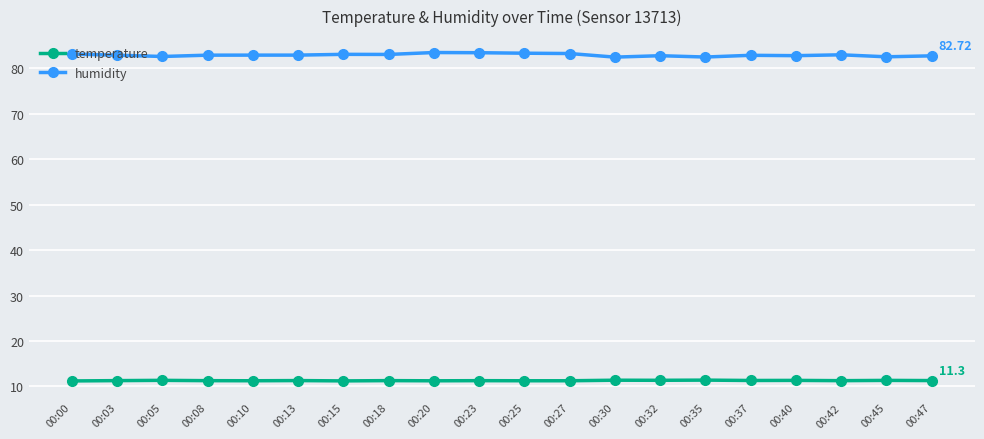

What is the sum of the humidity values at 00:30 and 00:10?

165.3